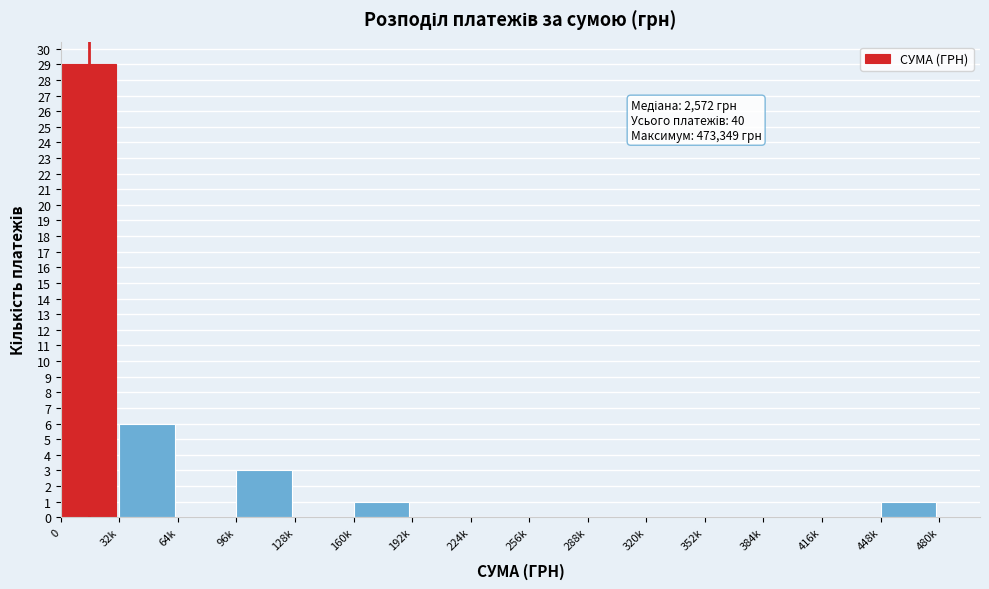

Reading right to left, extract all data points from this chart.

448k=1	416k=0	384k=0	352k=0	320k=0	288k=0	256k=0	224k=0	192k=0	160k=1	128k=0	96k=3	64k=0	32k=6	0=29